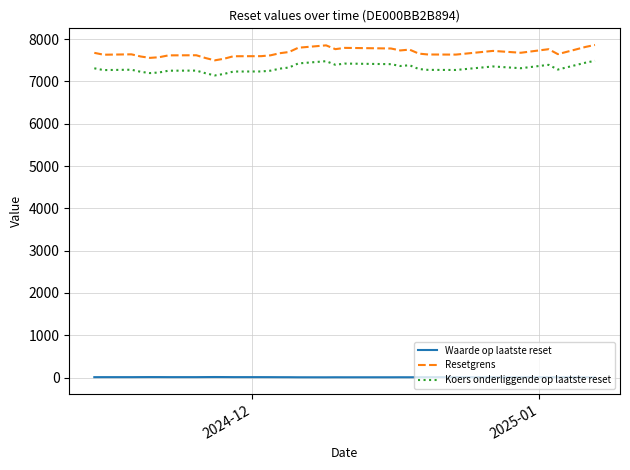

What is the maximum value shown in the chart?

7863.8